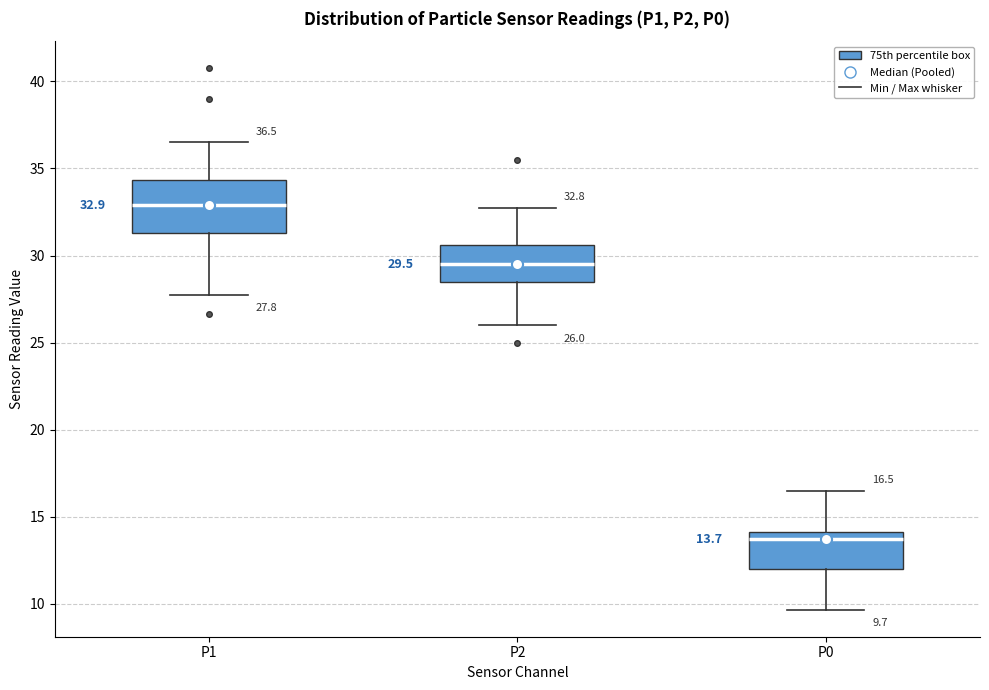

Comparing the boxes themselves (not the whiskers), which one is the tallest?

P1